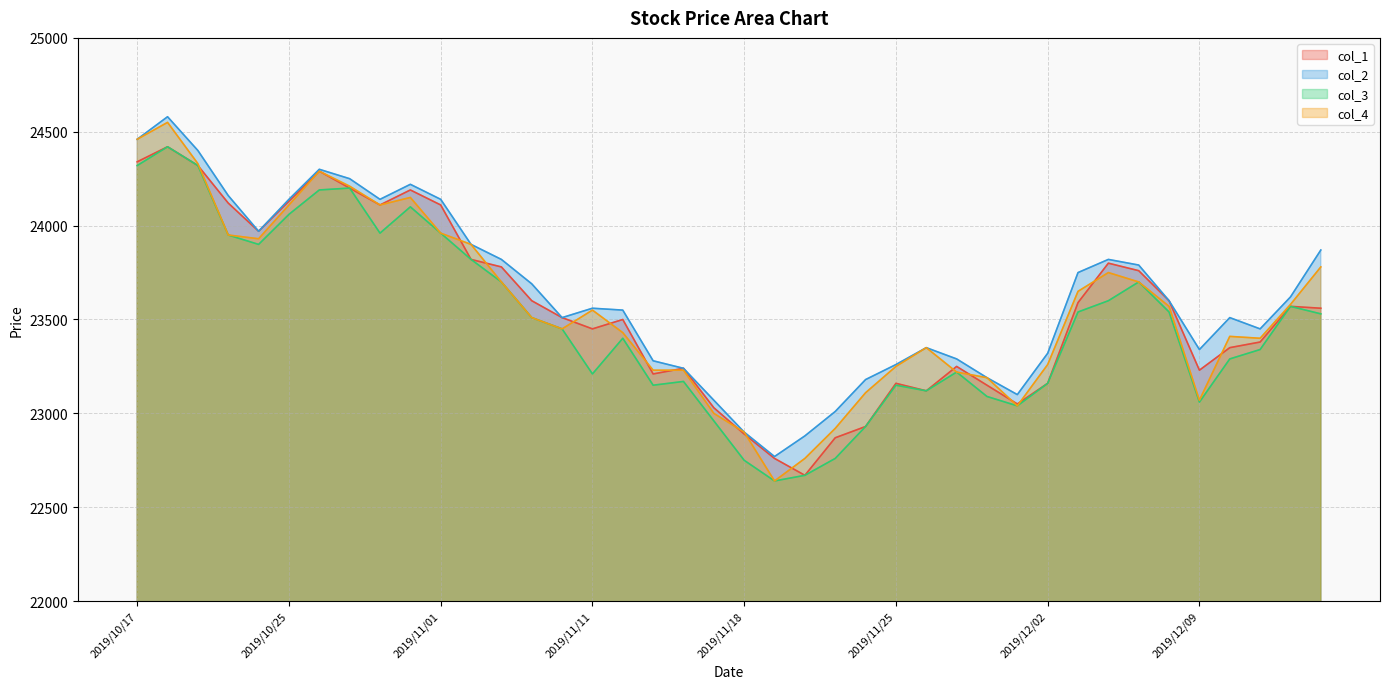

True or false: col_1 and col_3 cross at least once.

False